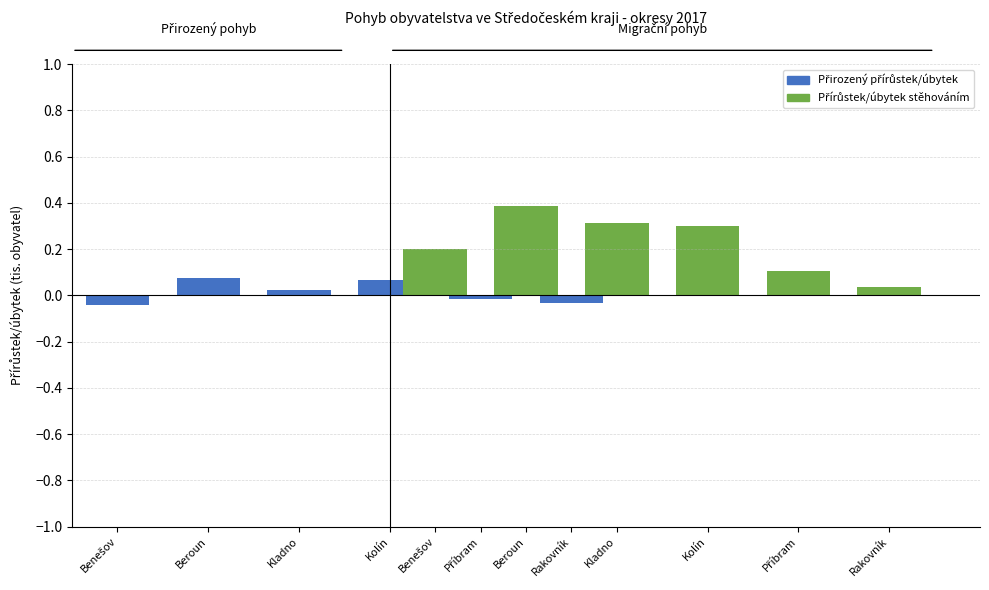

What is the label of the 1st bar from the left?

Benešov